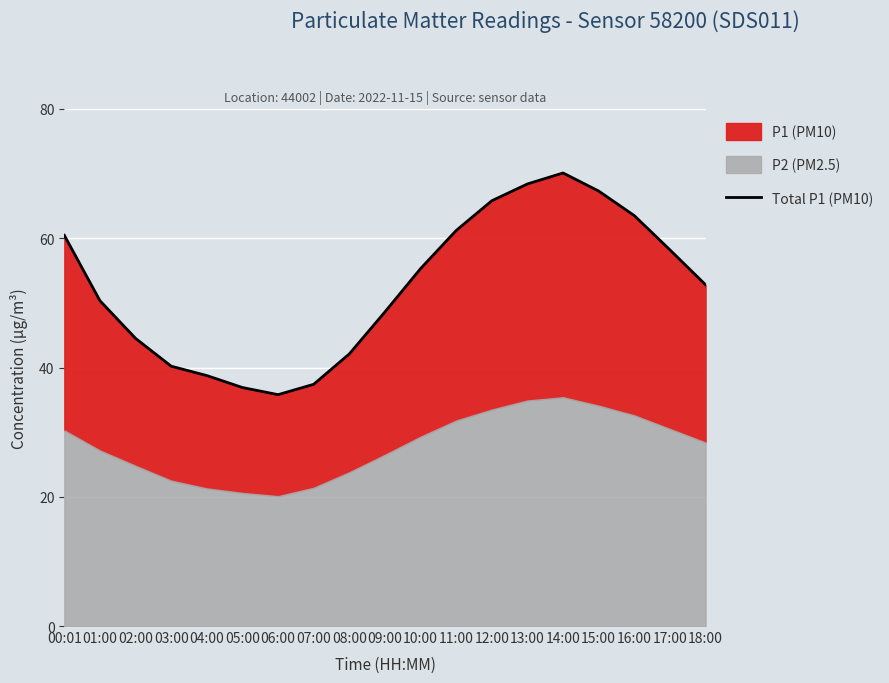

What is the average value?

52.5